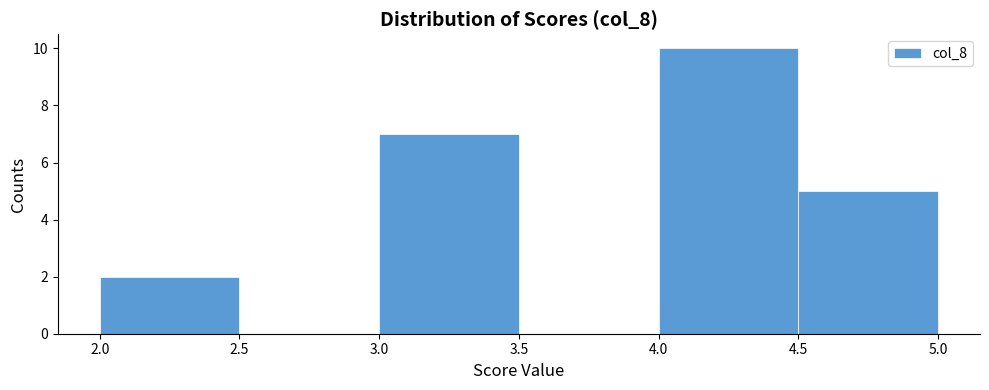

Over which range of the x-axis is the bar tallest?

4.0 to 4.5